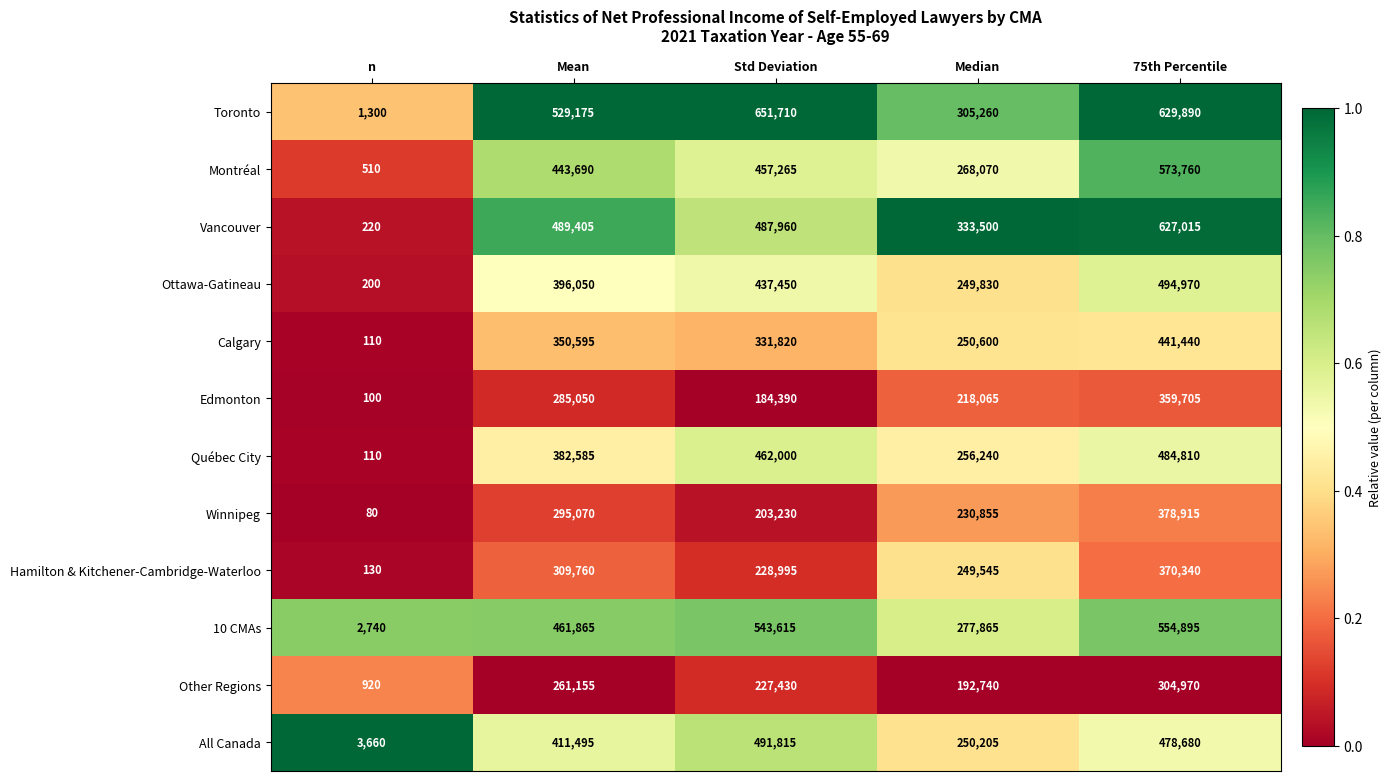

At which category does the chart reach its peak across all series?

Std Deviation